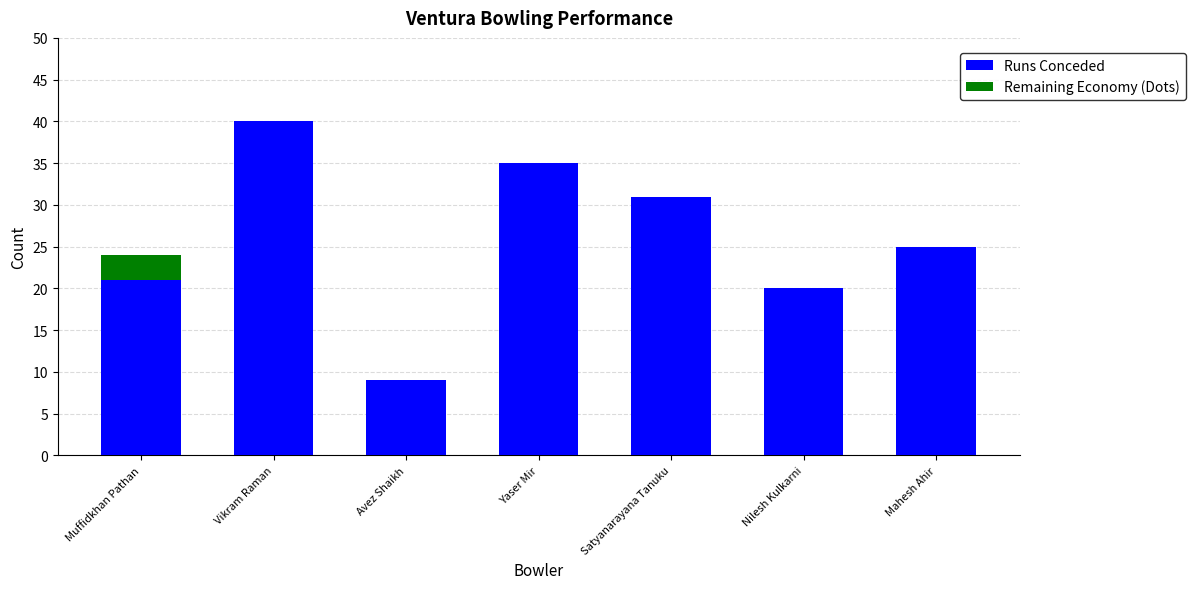

What is the approximate value of Runs Conceded at Satyanarayana Tanuku, to the nearest 5?

30